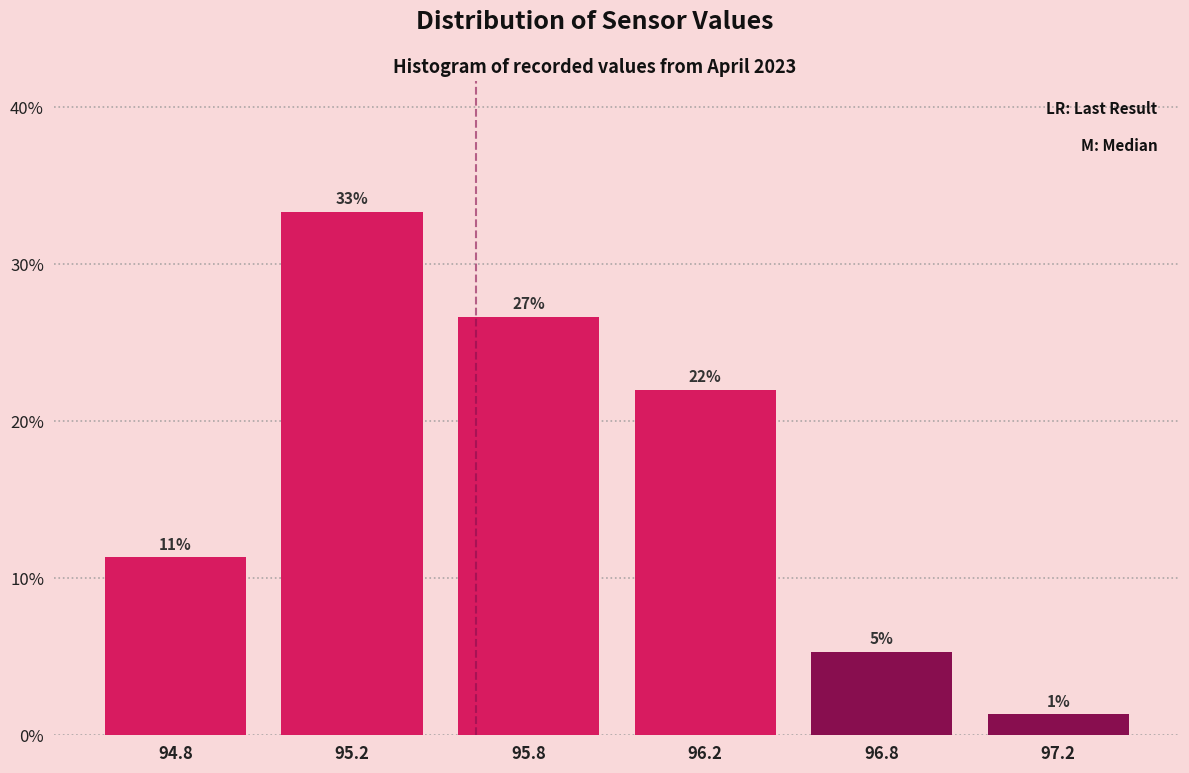

Does the chart contain any negative values?

No